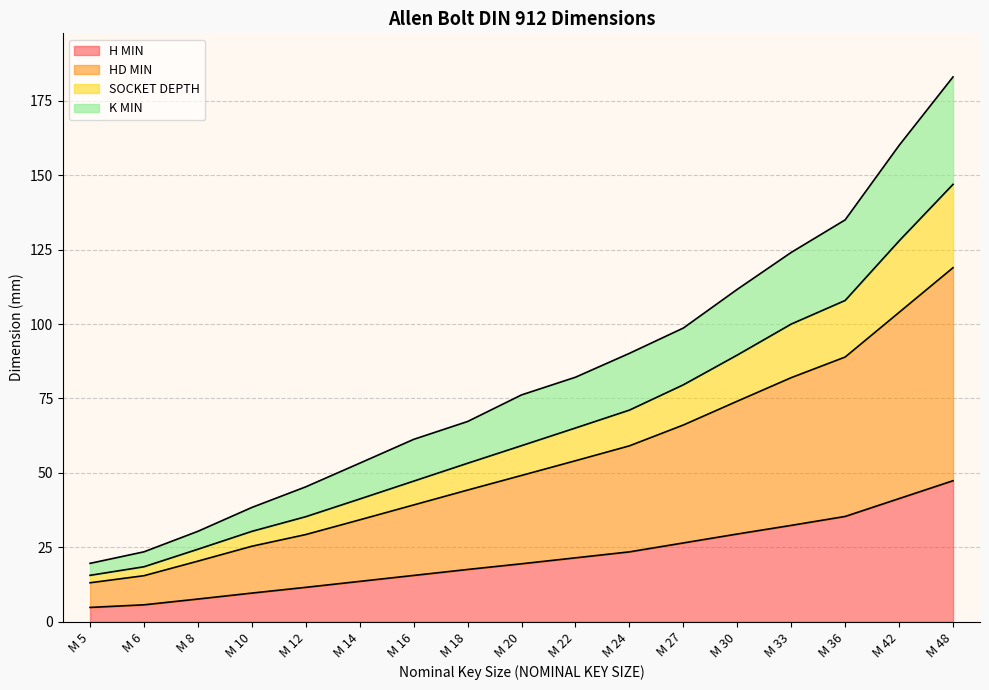

Reading left to right, transcribe all the data shown in this chart.

H MIN: M 5=4.8	M 6=5.7	M 8=7.6	M 10=9.6	M 12=11.6	M 14=13.6	M 16=15.6	M 18=17.6	M 20=19.5	M 22=21.5	M 24=23.5	M 27=26.5	M 30=29.5	M 33=32.4	M 36=35.4	M 42=41.4	M 48=47.4
HD MIN: M 5=13.1	M 6=15.5	M 8=20.4	M 10=25.4	M 12=29.3	M 14=34.2	M 16=39.2	M 18=44.2	M 20=49.2	M 22=54.1	M 24=59.1	M 27=66.1	M 30=74.1	M 33=82.0	M 36=88.9	M 42=103.9	M 48=118.9
SOCKET DEPTH: M 5=15.6	M 6=18.5	M 8=24.4	M 10=30.4	M 12=35.3	M 14=41.2	M 16=47.2	M 18=53.2	M 20=59.2	M 22=65.1	M 24=71.1	M 27=79.6	M 30=89.6	M 33=100.0	M 36=107.9	M 42=127.9	M 48=146.9
K MIN: M 5=19.6	M 6=23.5	M 8=30.4	M 10=38.4	M 12=45.3	M 14=53.3	M 16=61.3	M 18=67.3	M 20=76.2	M 22=82.1	M 24=90.2	M 27=98.7	M 30=111.7	M 33=124.1	M 36=135.0	M 42=160.0	M 48=183.0